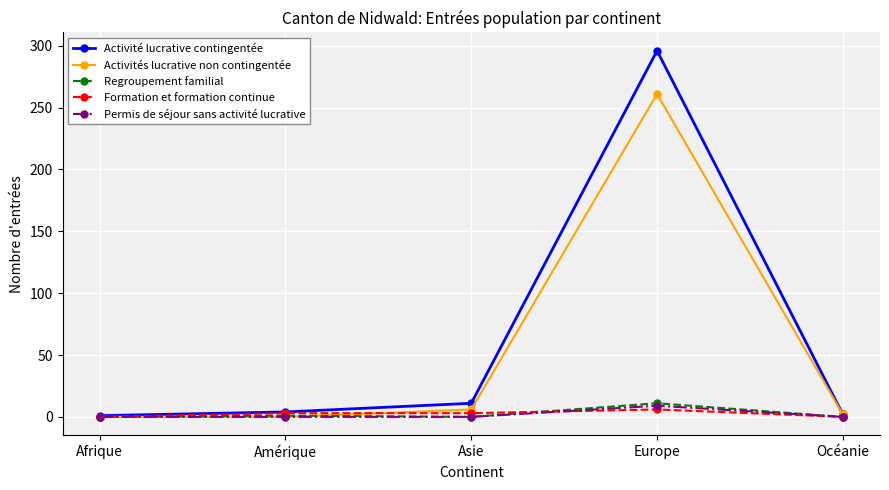

Which series changed the most between Europe and Océanie?

Activité lucrative contingentée